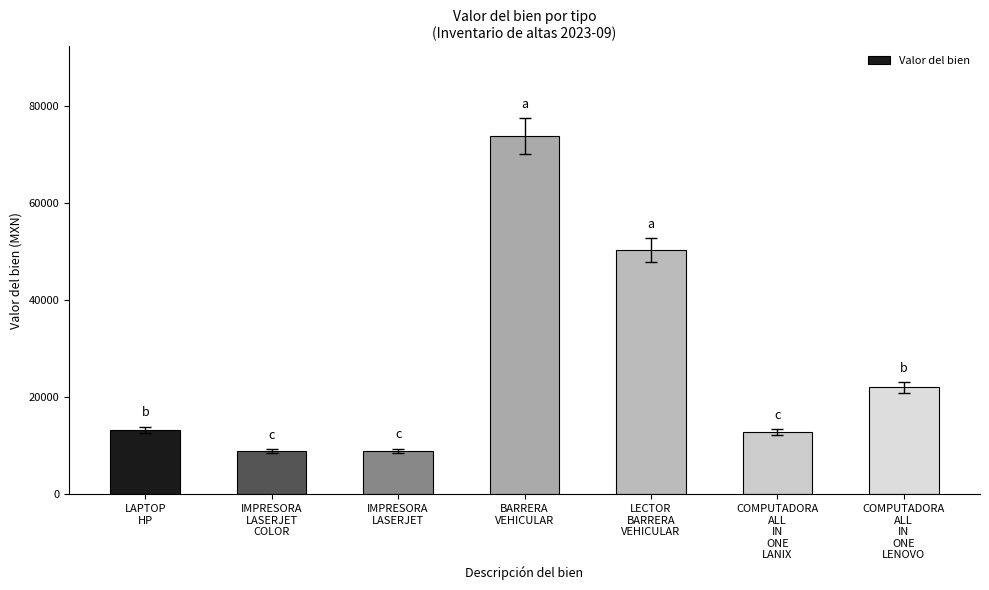

How many series are shown in this chart?

1